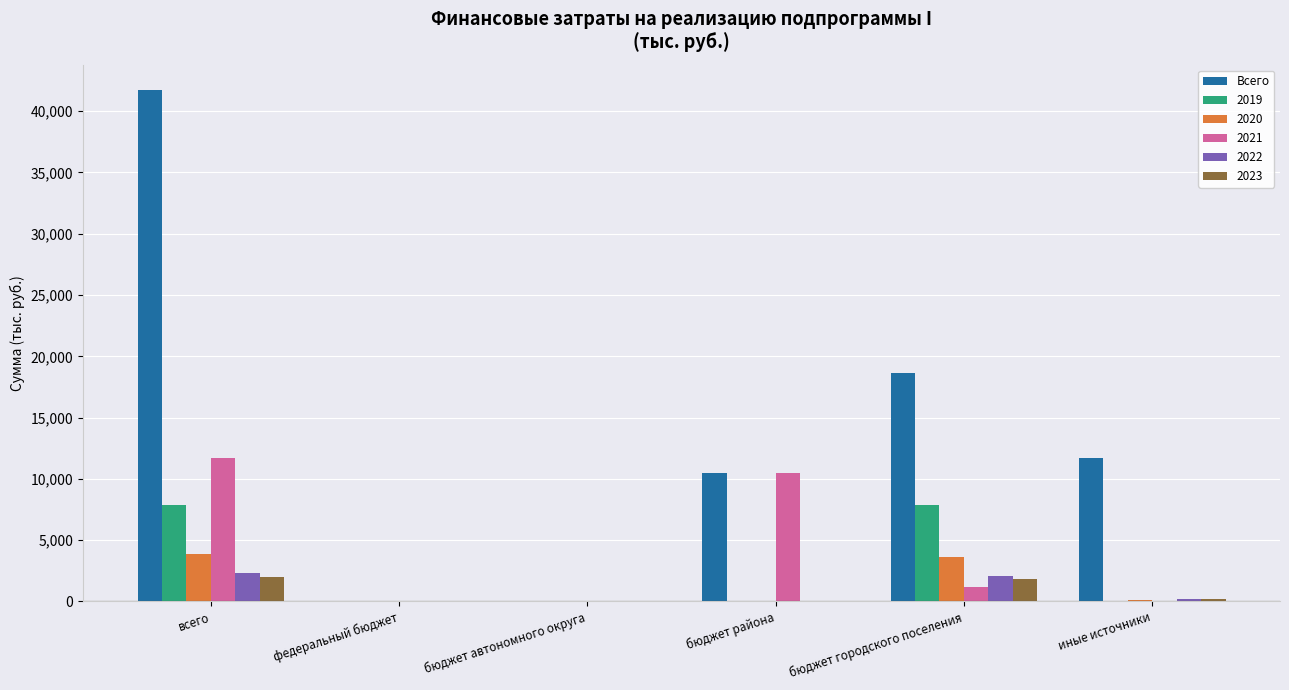

Which category has the highest value across all series?

всего